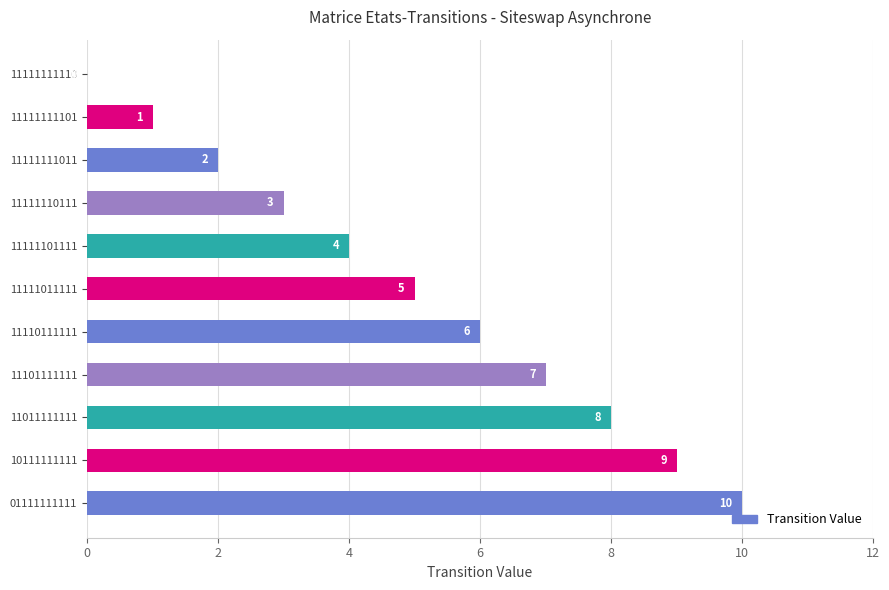

Reading bottom to top, transcribe all the data shown in this chart.

01111111111=10	10111111111=9	11011111111=8	11101111111=7	11110111111=6	11111011111=5	11111101111=4	11111110111=3	11111111011=2	11111111101=1	11111111110=0